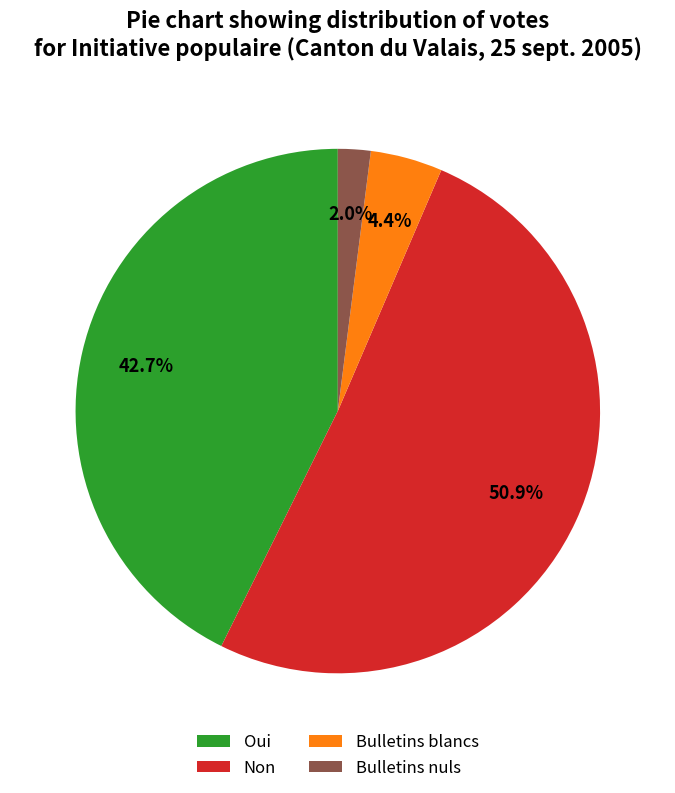

Does Oui represent more than half of the total?

No